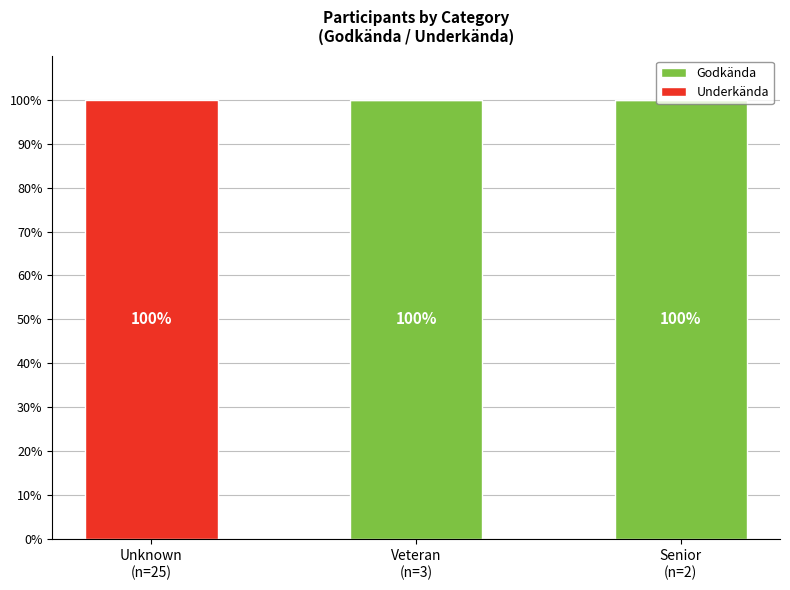

How many Godkända values are between 0 and 100?

3